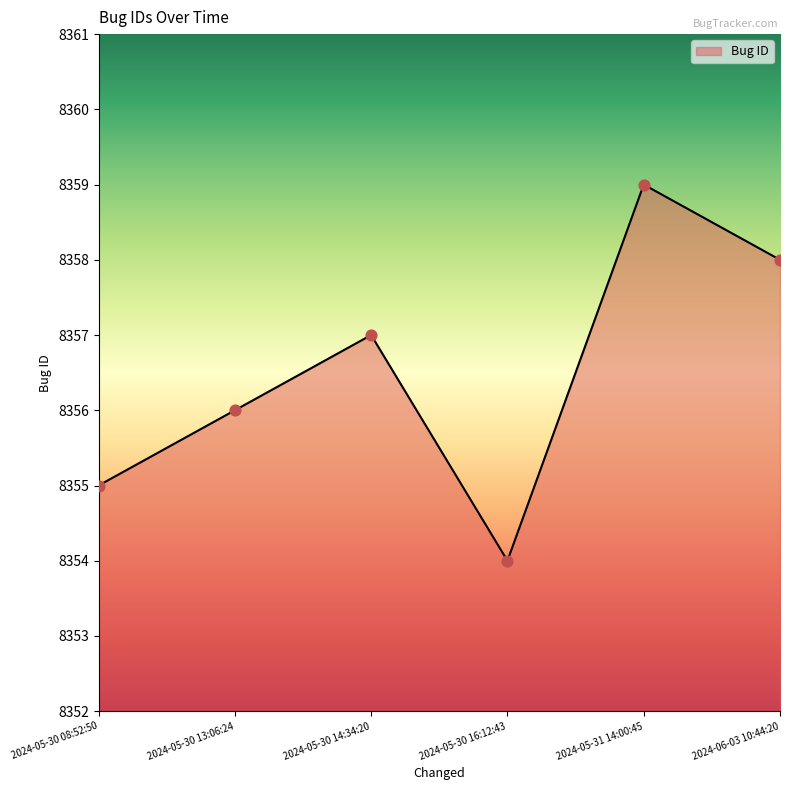

What is the ratio of the value at 2024-05-31 14:00:45 to the value at 2024-05-30 16:12:43?

1.0